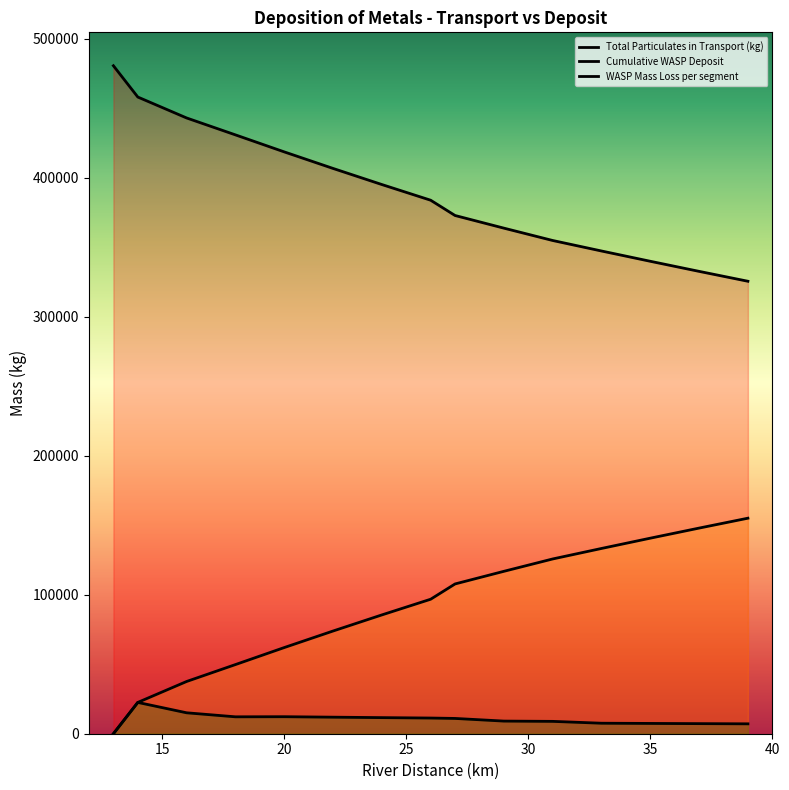

How many series are shown in this chart?

3